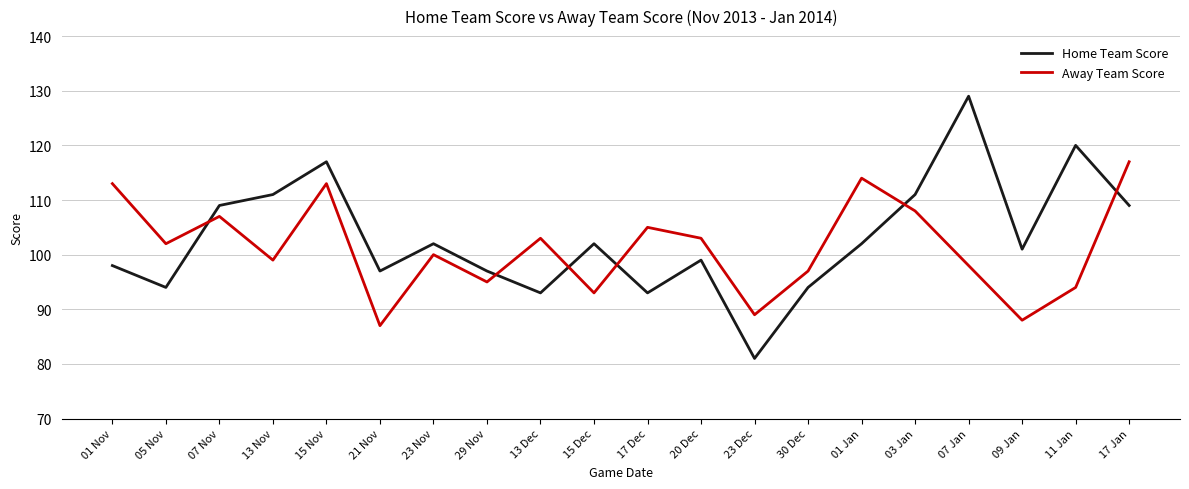

What is the sum of all Away Team Score values?

2025